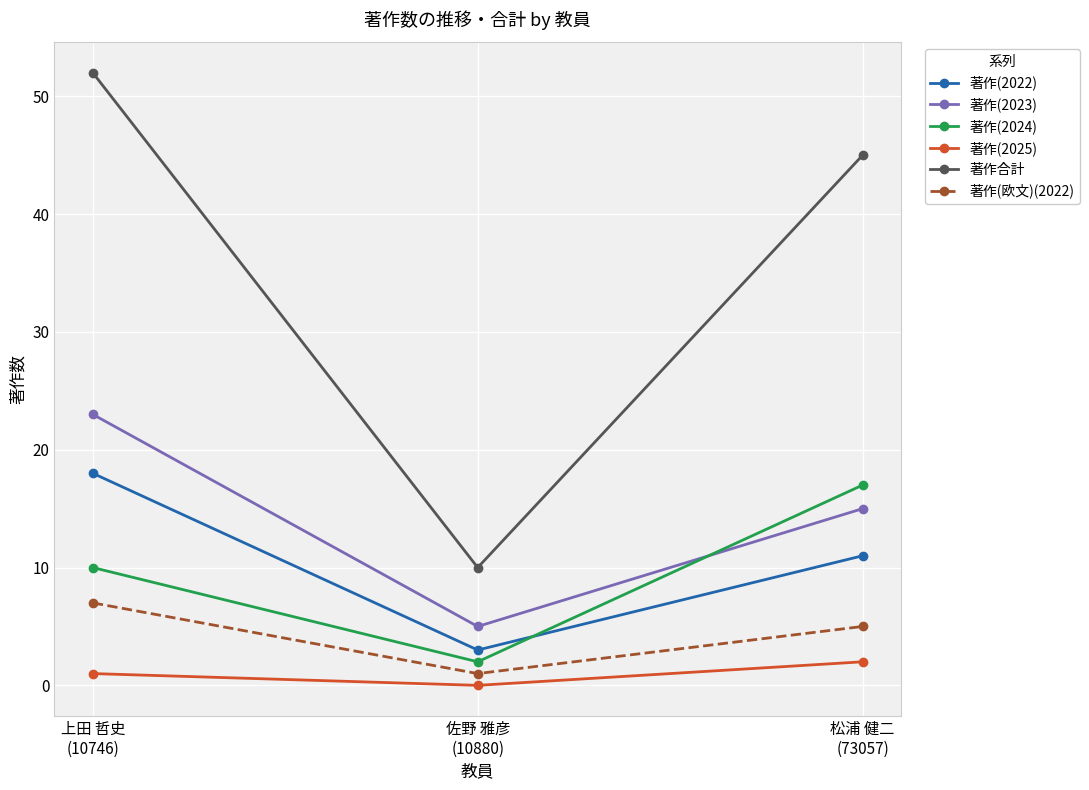

Which series has the largest total across all categories?

著作合計